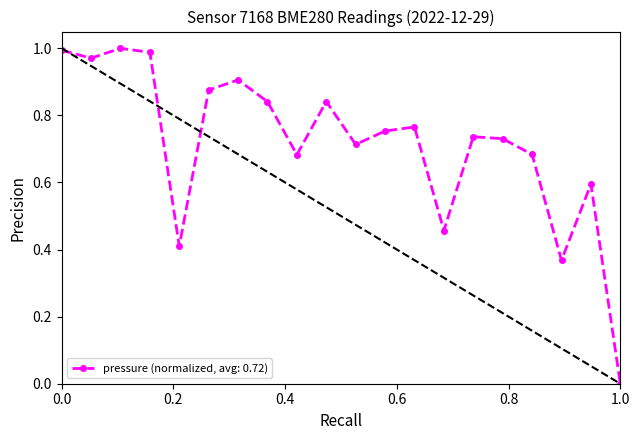

True or false: there are more than 1 points higher than both neighbors.

True